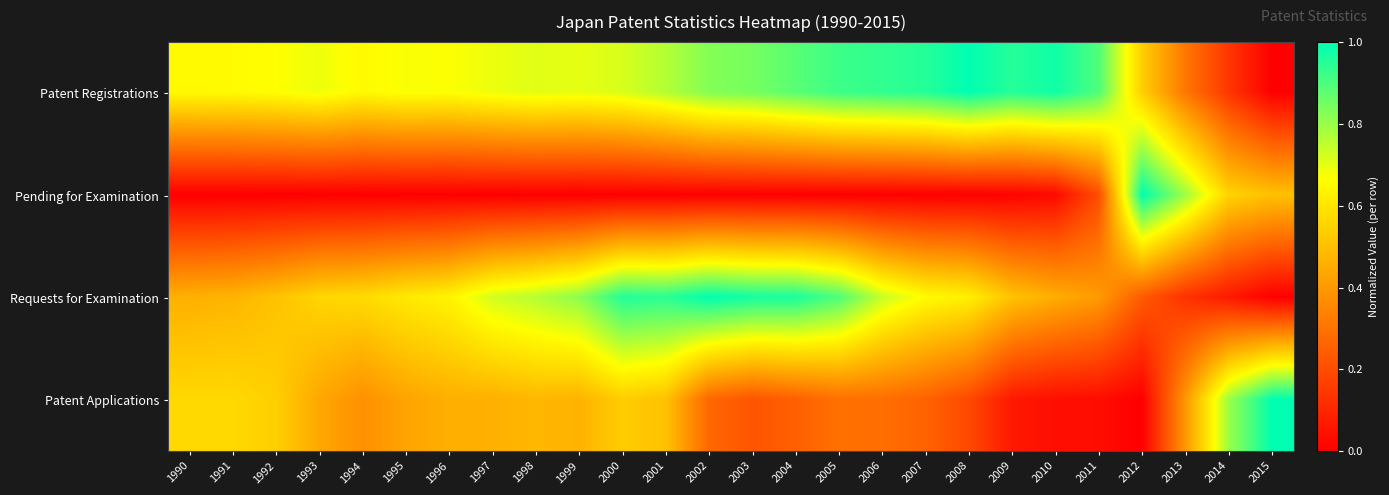

How many series are shown in this chart?

4